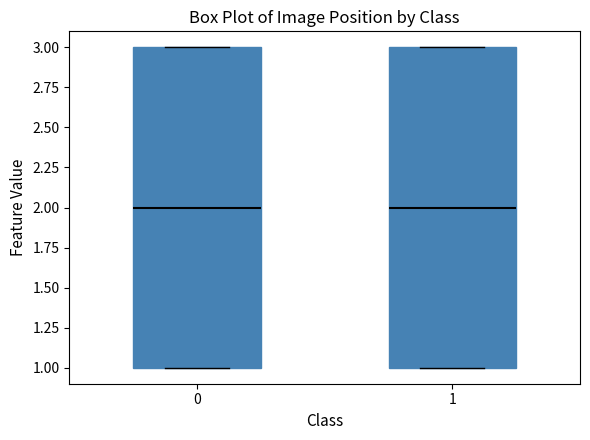

Reading left to right, transcribe this box plot: for each box, give where its median line is, the range the box spans, and where its two whiskers end, as read against the y-axis. The values are not printed on the chart, so give them approximately, as read against the axis.

0: median 2, box 1 to 3, whiskers 1 to 3
1: median 2, box 1 to 3, whiskers 1 to 3